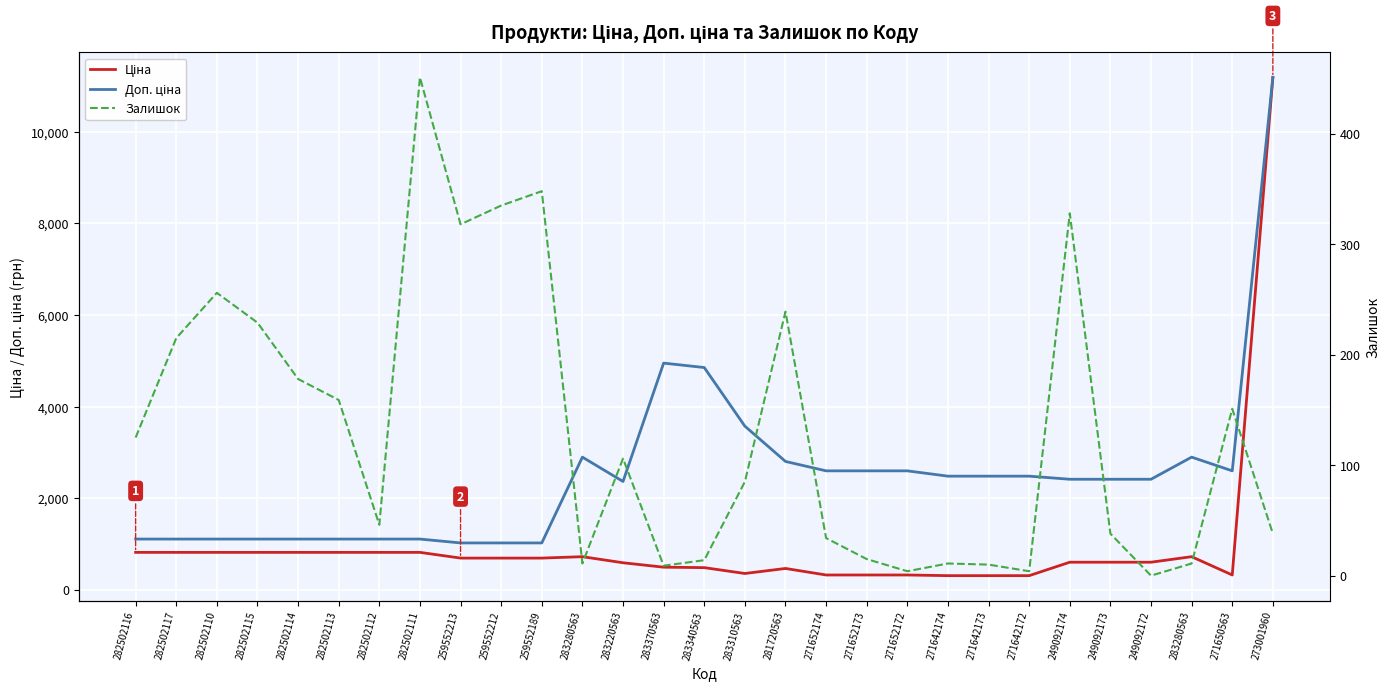

True or false: Ціна and Залишок intersect in this chart.

False